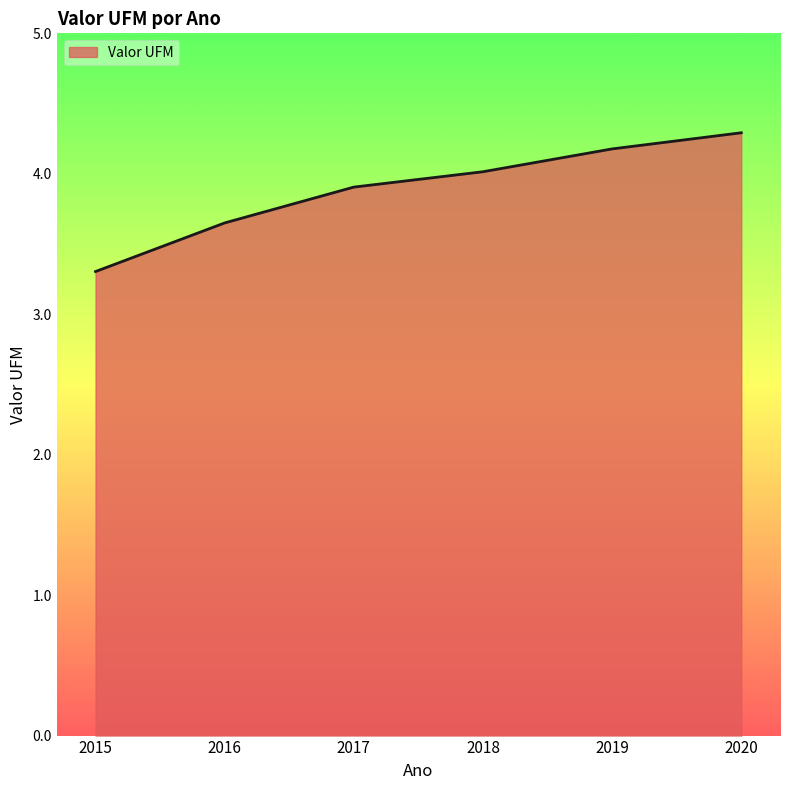

What is the ratio of the value at 2017 to the value at 2016?

1.1